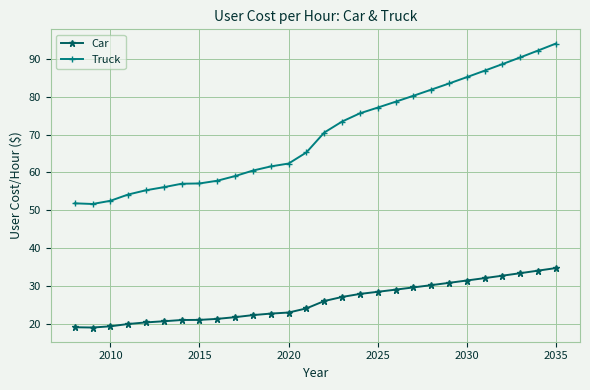

Which series has the largest total across all categories?

Truck